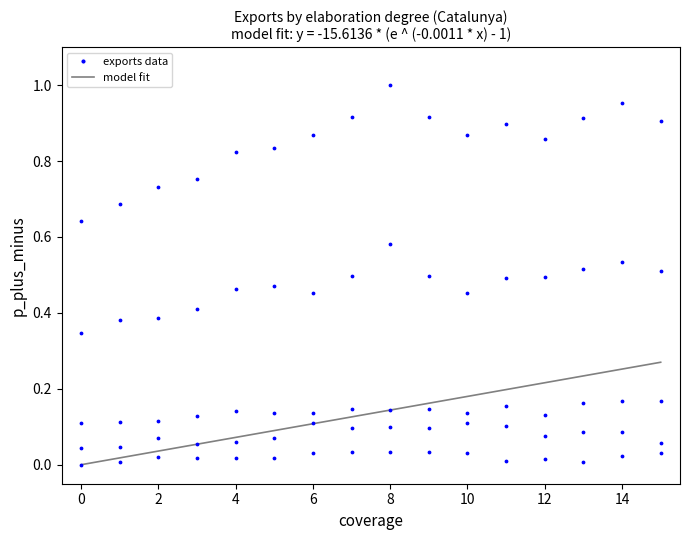

Count the number of points in this scatter plot.

80